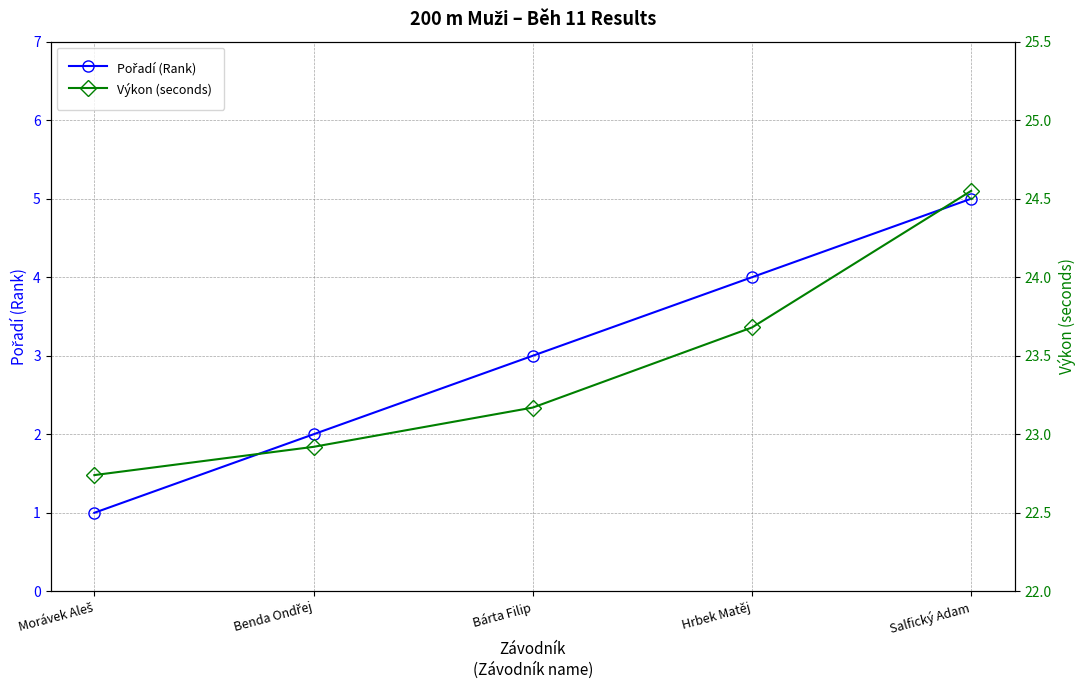

Rank the series at Hrbek Matěj from highest to lowest value.

Výkon (seconds), Pořadí (Rank)